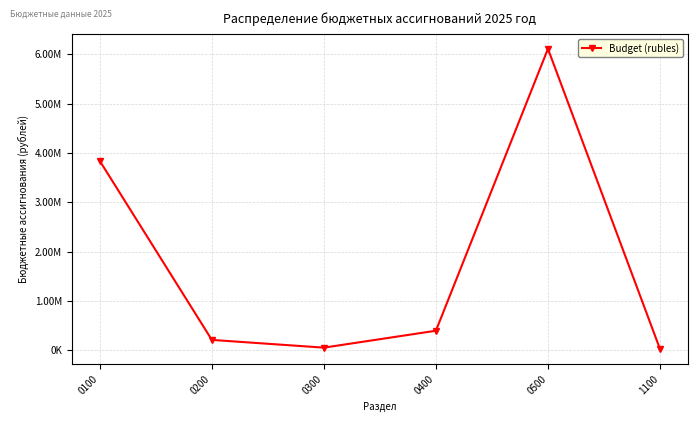

Reading right to left, what are all the values shown in this chart?

25000.0	6113320.0	395836.6	53100.0	209833.0	3839174.0